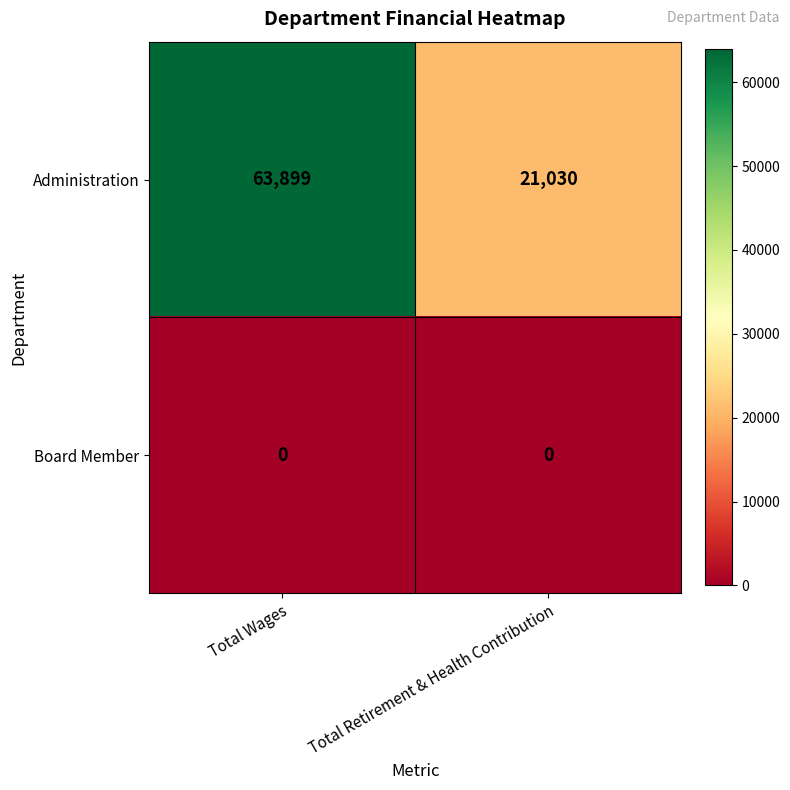

Reading left to right, extract all data points from this chart.

Administration: 63899	21030
Board Member: 0	0